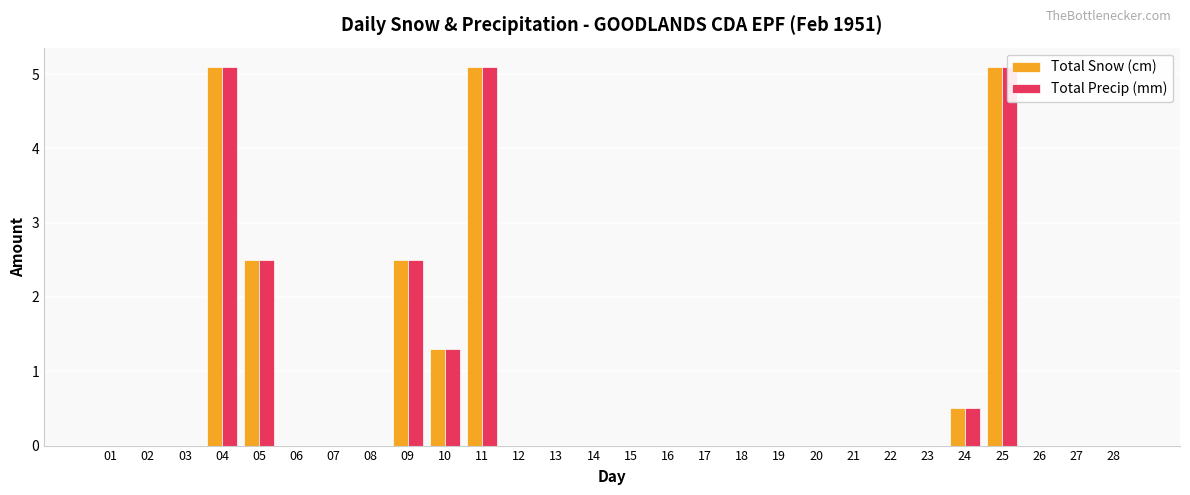

Are the bars grouped side by side (vs. stacked)?

Yes